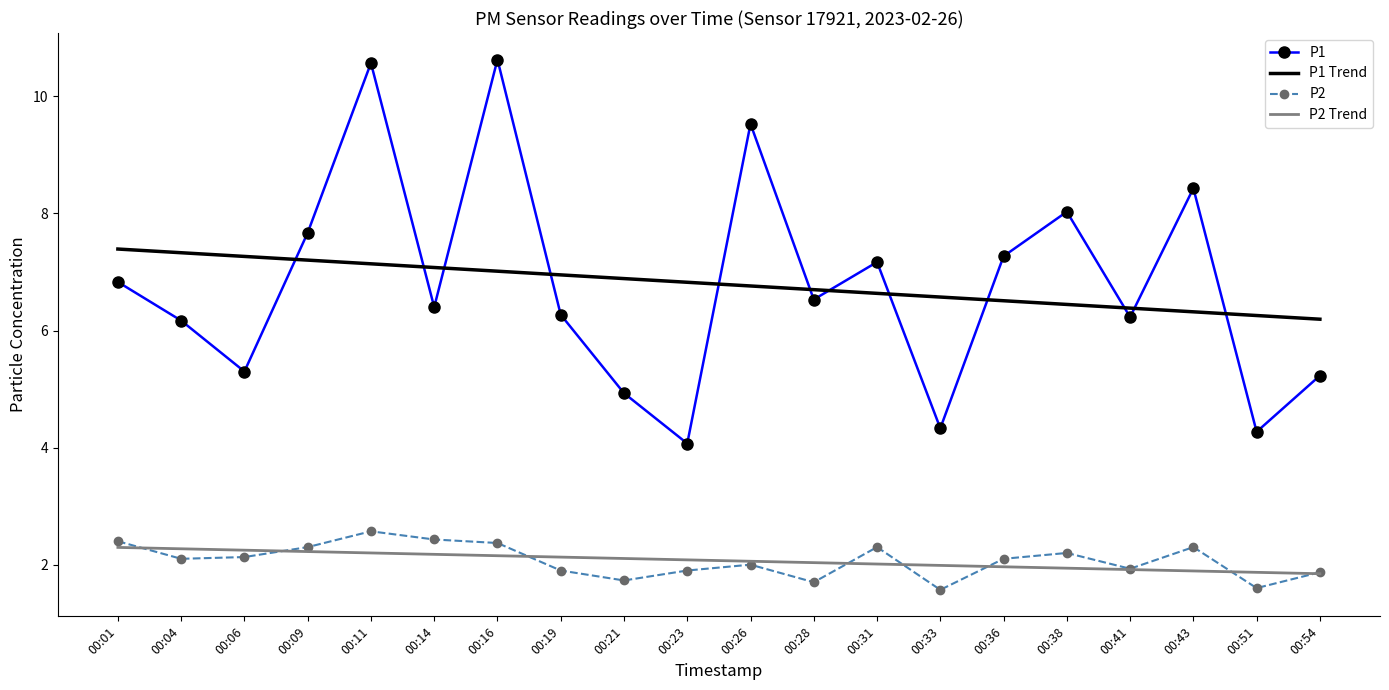

Is the value of P2 Trend at 00:31 greater than the value of P1 Trend at 00:26?

No